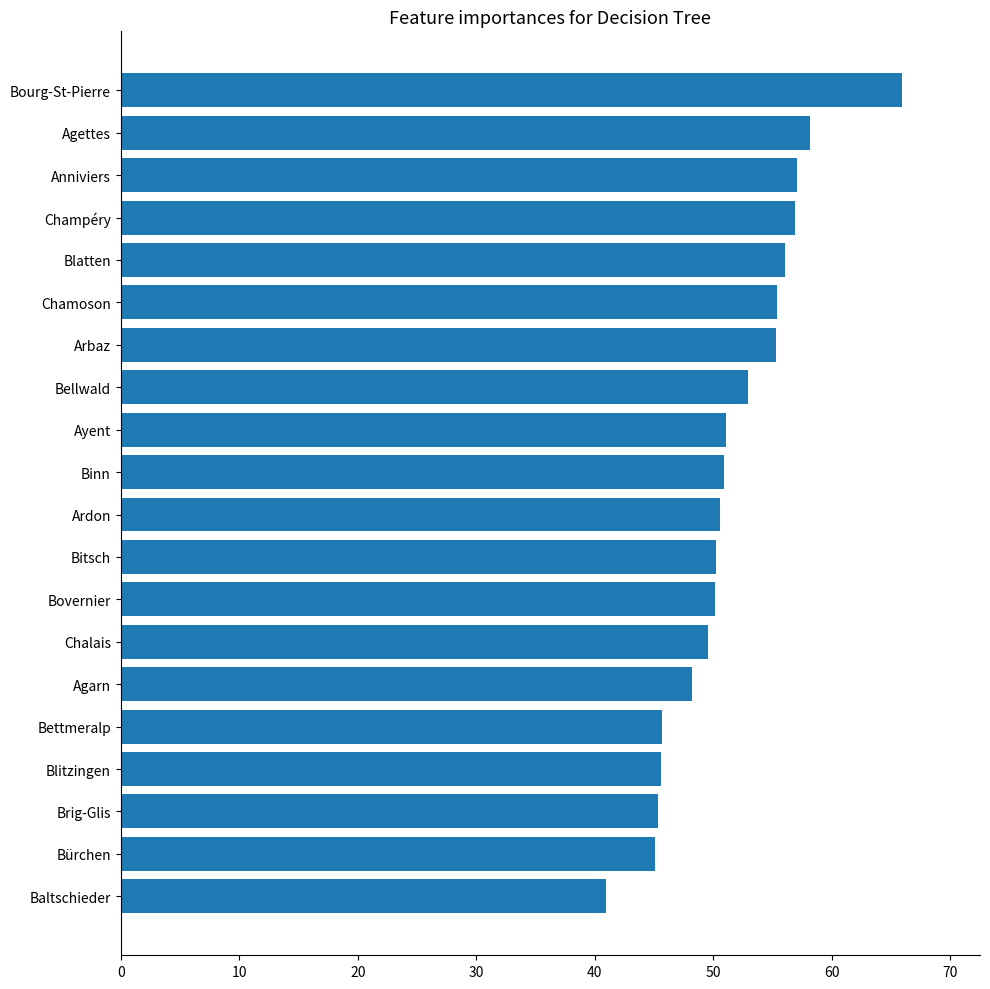

Is it true that the value at Agettes is 26.3?

False